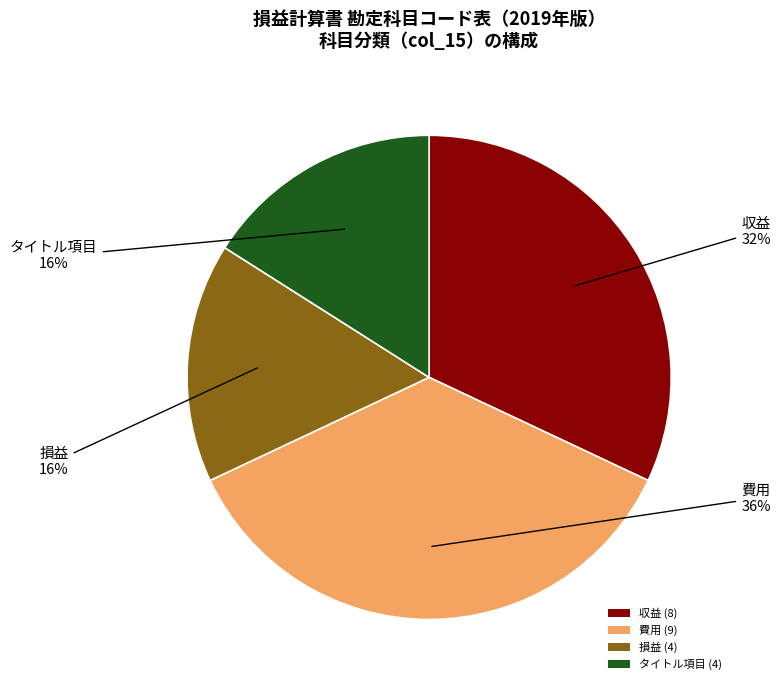

Combined, do 収益 (8) and 損益 (4) account for over 50%?

No